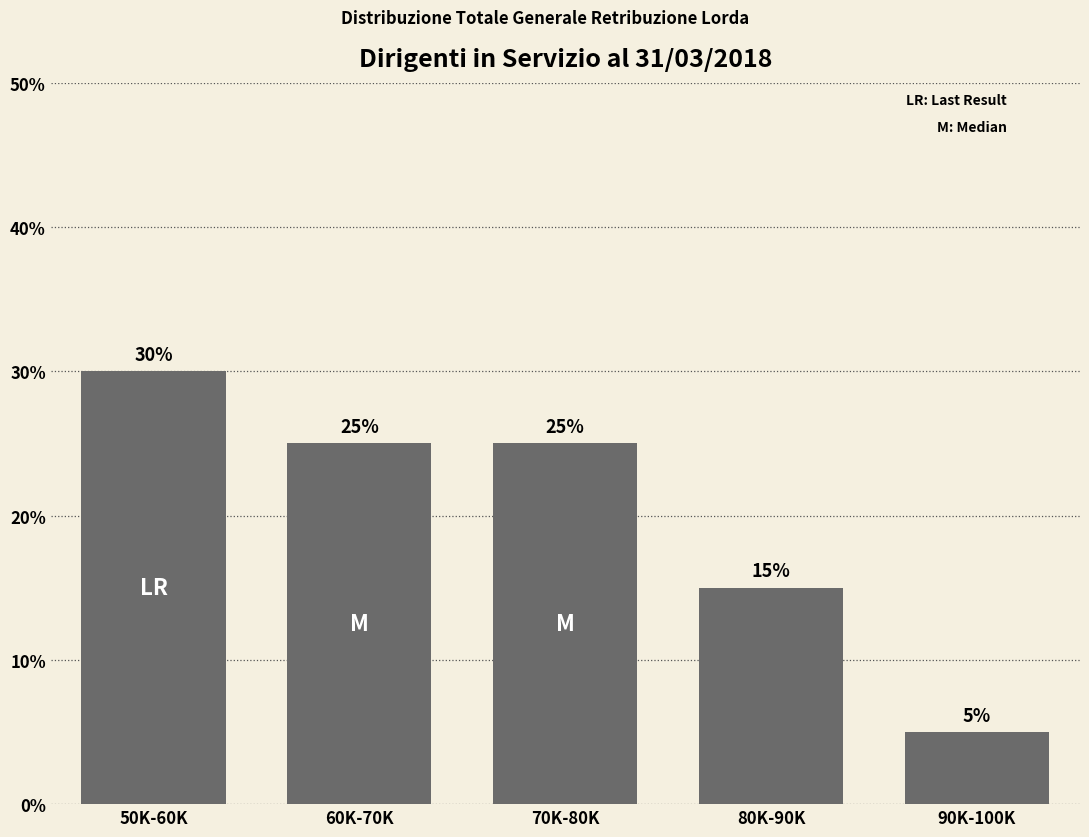

Which label corresponds to the smallest value in the chart?

90K-100K